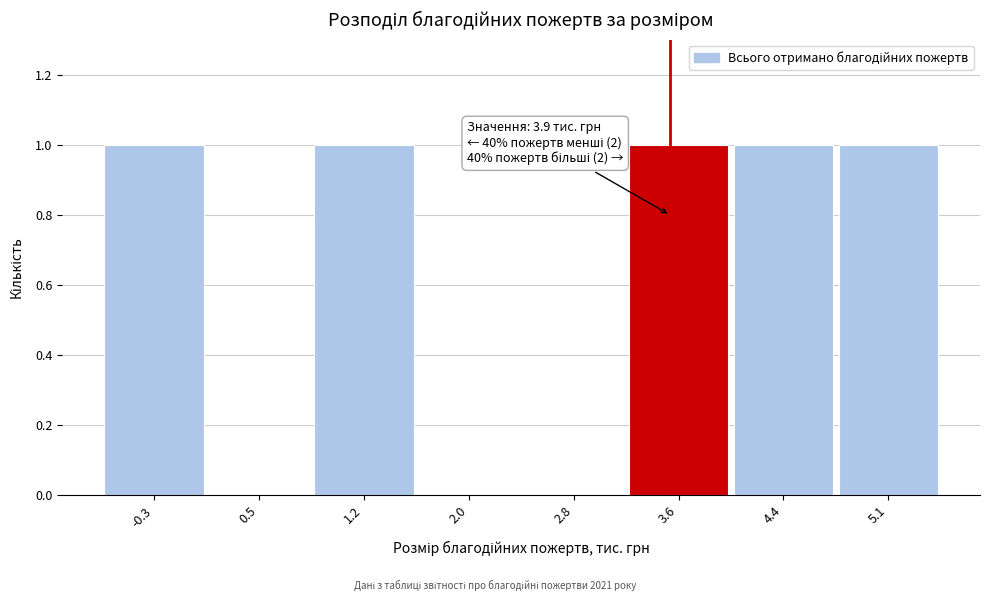

Reading right to left, list all the values displayed in this chart.

5.1=1	4.4=1	3.6=1	2.8=0	2.0=0	1.2=1	0.5=0	-0.3=1